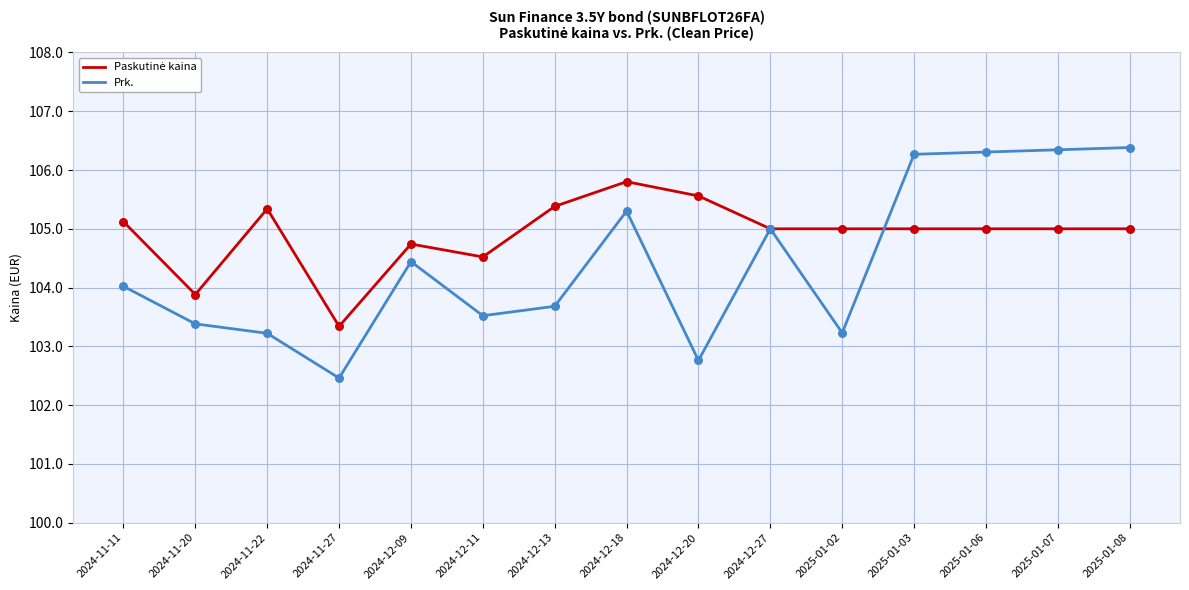

Which series changed the most between 2024-11-22 and 2025-01-08?

Prk.